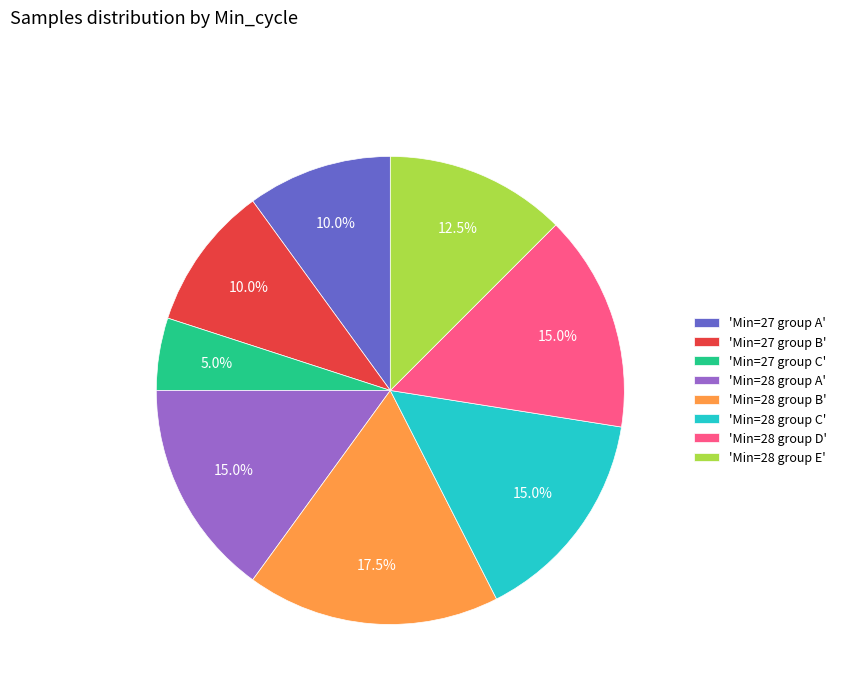

How much of the chart is everything except 'Min=28 group D'?

85.0%